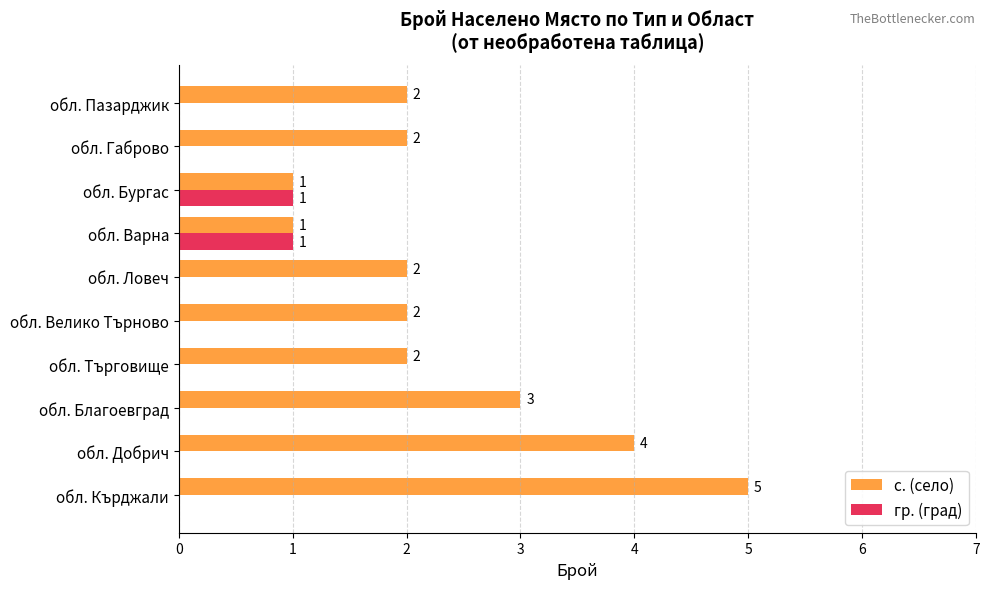

Which series changed the most between обл. Благоевград and обл. Габрово?

с. (село)